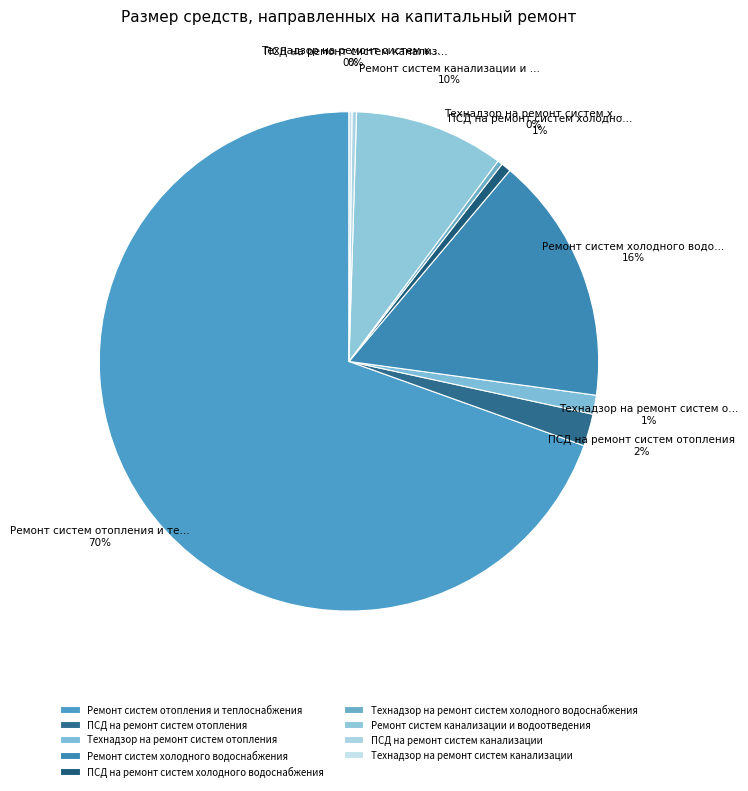

Count the number of slices in the pie.

9